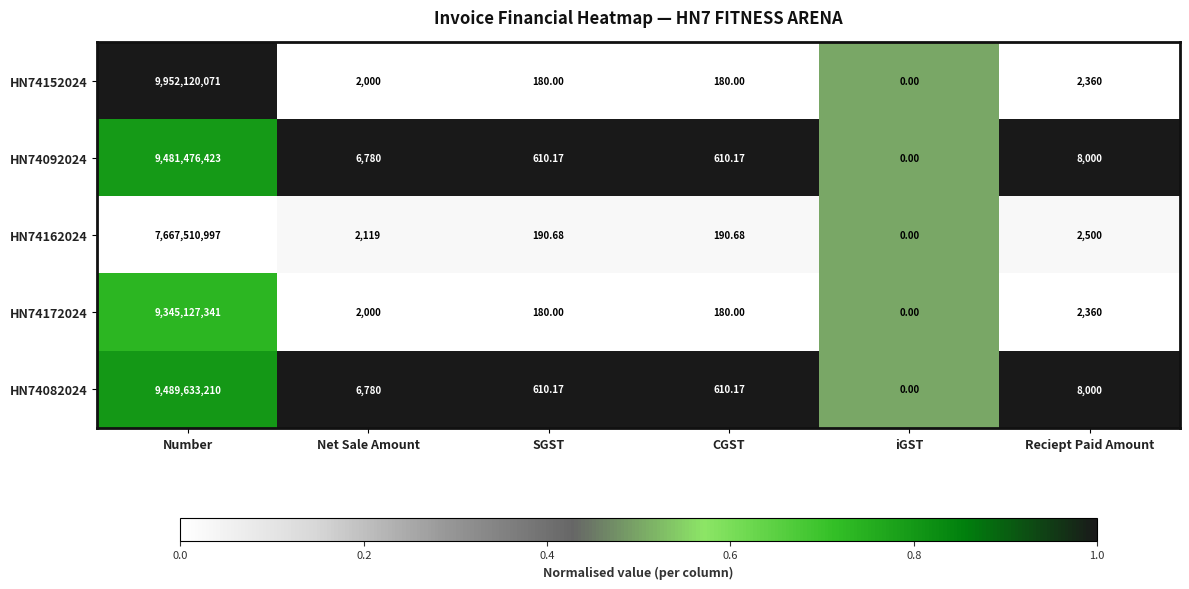

At which category does the chart reach its peak across all series?

Number